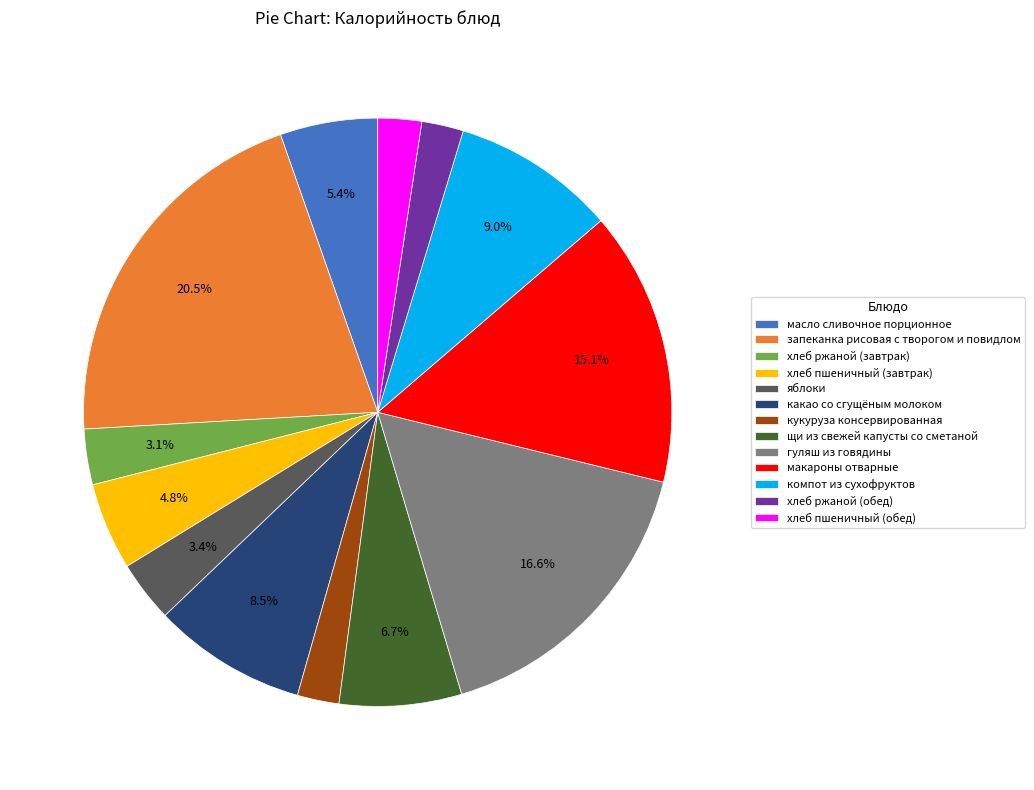

Which category has the biggest portion of the pie?

запеканка рисовая с творогом и повидлом